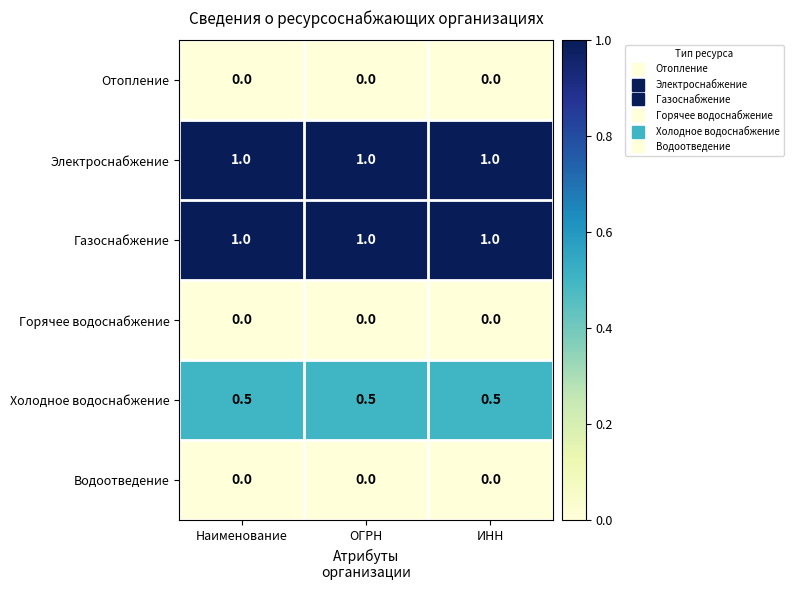

Count the number of categories in the chart.

3